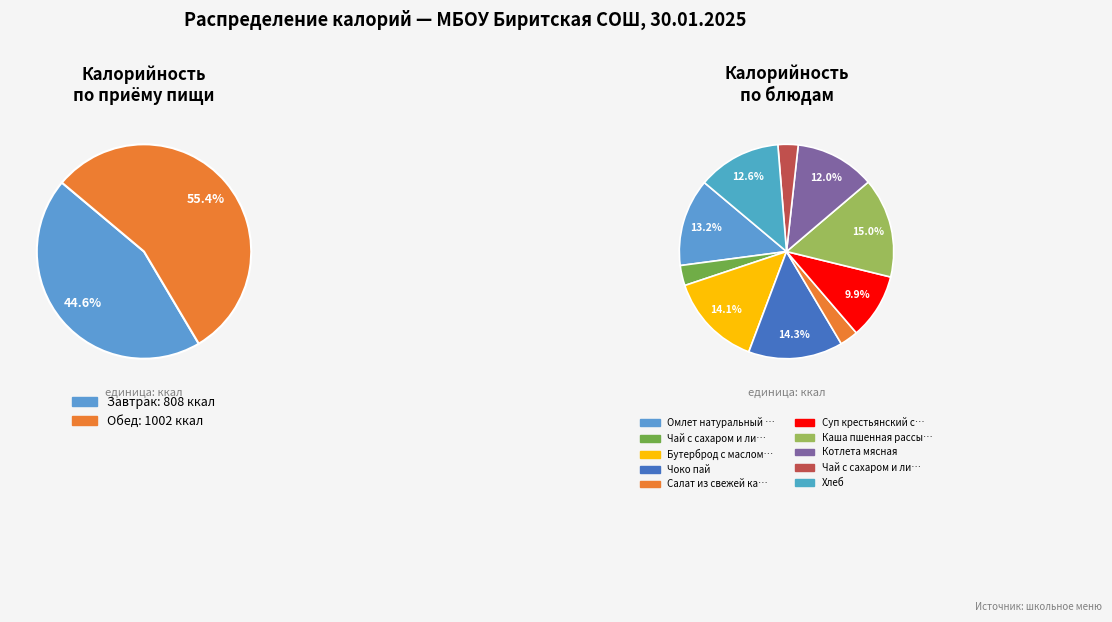

True or false: Завтрак accounts for 45% of the total.

True